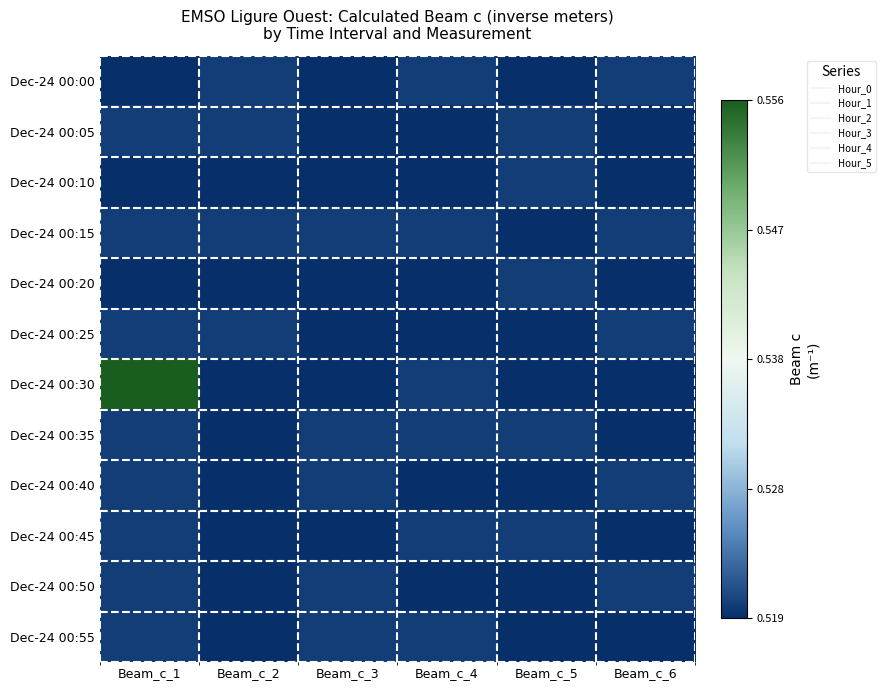

List the series in order of their peak value, lowest first.

Dec-24 00:00, Dec-24 00:05, Dec-24 00:10, Dec-24 00:15, Dec-24 00:20, Dec-24 00:25, Dec-24 00:35, Dec-24 00:40, Dec-24 00:45, Dec-24 00:50, Dec-24 00:55, Dec-24 00:30